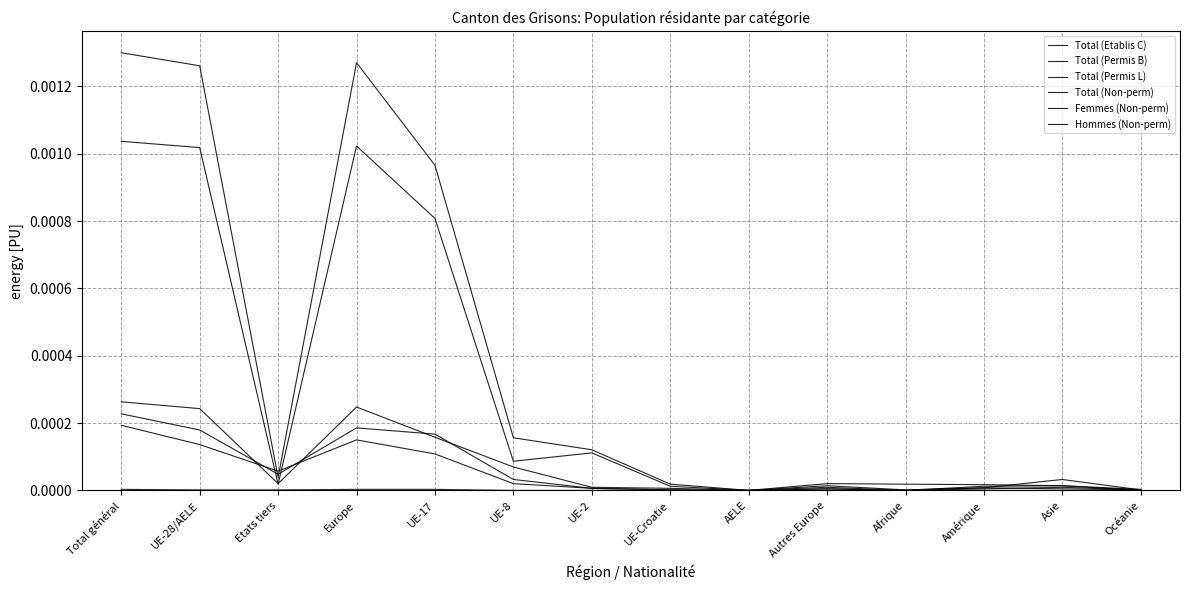

How many lines are shown in the chart?

6